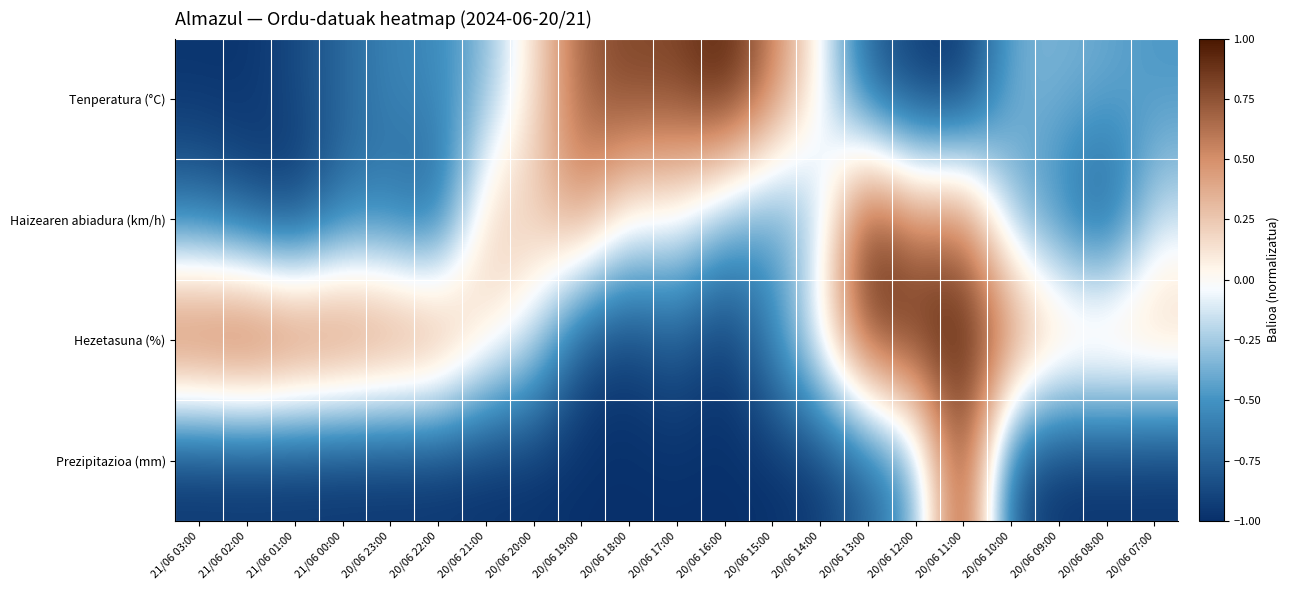

Reading left to right, what are all the values shown in this chart?

Tenperatura (°C): 21/06 03:00=-1.0	21/06 02:00=-1.0	21/06 01:00=-0.9	21/06 00:00=-0.7	20/06 23:00=-0.6	20/06 22:00=-0.5	20/06 21:00=-0.3	20/06 20:00=0.1	20/06 19:00=0.7	20/06 18:00=0.8	20/06 17:00=0.8	20/06 16:00=1.0	20/06 15:00=0.6	20/06 14:00=0.0	20/06 13:00=-0.8	20/06 12:00=-0.9	20/06 11:00=-1.0	20/06 10:00=-0.4	20/06 09:00=-0.4	20/06 08:00=-0.4	20/06 07:00=-0.5
Haizearen abiadura (km/h): 21/06 03:00=-0.7	21/06 02:00=-0.8	21/06 01:00=-1.0	21/06 00:00=-0.7	20/06 23:00=-0.7	20/06 22:00=-0.8	20/06 21:00=0.2	20/06 20:00=0.2	20/06 19:00=0.5	20/06 18:00=0.0	20/06 17:00=0.0	20/06 16:00=-0.3	20/06 15:00=-0.5	20/06 14:00=-0.2	20/06 13:00=1.0	20/06 12:00=0.5	20/06 11:00=0.7	20/06 10:00=-0.3	20/06 09:00=-0.6	20/06 08:00=-0.9	20/06 07:00=-0.2
Hezetasuna (%): 21/06 03:00=0.9	21/06 02:00=1.0	21/06 01:00=0.9	21/06 00:00=0.8	20/06 23:00=0.7	20/06 22:00=0.7	20/06 21:00=0.2	20/06 20:00=-0.1	20/06 19:00=-0.9	20/06 18:00=-1.0	20/06 17:00=-0.8	20/06 16:00=-1.0	20/06 15:00=-0.5	20/06 14:00=0.1	20/06 13:00=0.9	20/06 12:00=1.0	20/06 11:00=1.0	20/06 10:00=0.7	20/06 09:00=0.3	20/06 08:00=0.4	20/06 07:00=0.3
Prezipitazioa (mm): 21/06 03:00=-1.0	21/06 02:00=-1.0	21/06 01:00=-1.0	21/06 00:00=-1.0	20/06 23:00=-1.0	20/06 22:00=-1.0	20/06 21:00=-1.0	20/06 20:00=-1.0	20/06 19:00=-1.0	20/06 18:00=-1.0	20/06 17:00=-1.0	20/06 16:00=-1.0	20/06 15:00=-1.0	20/06 14:00=-1.0	20/06 13:00=-0.8	20/06 12:00=-0.4	20/06 11:00=1.0	20/06 10:00=-0.8	20/06 09:00=-1.0	20/06 08:00=-1.0	20/06 07:00=-1.0